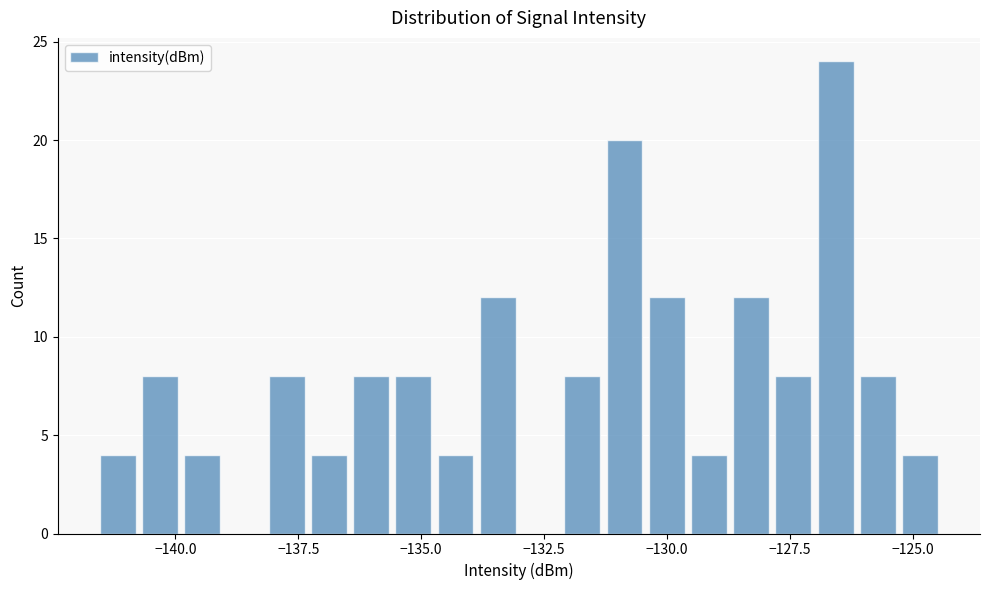

Read against the x-axis, roughly where is the centre of the tallest bar?

-126.5